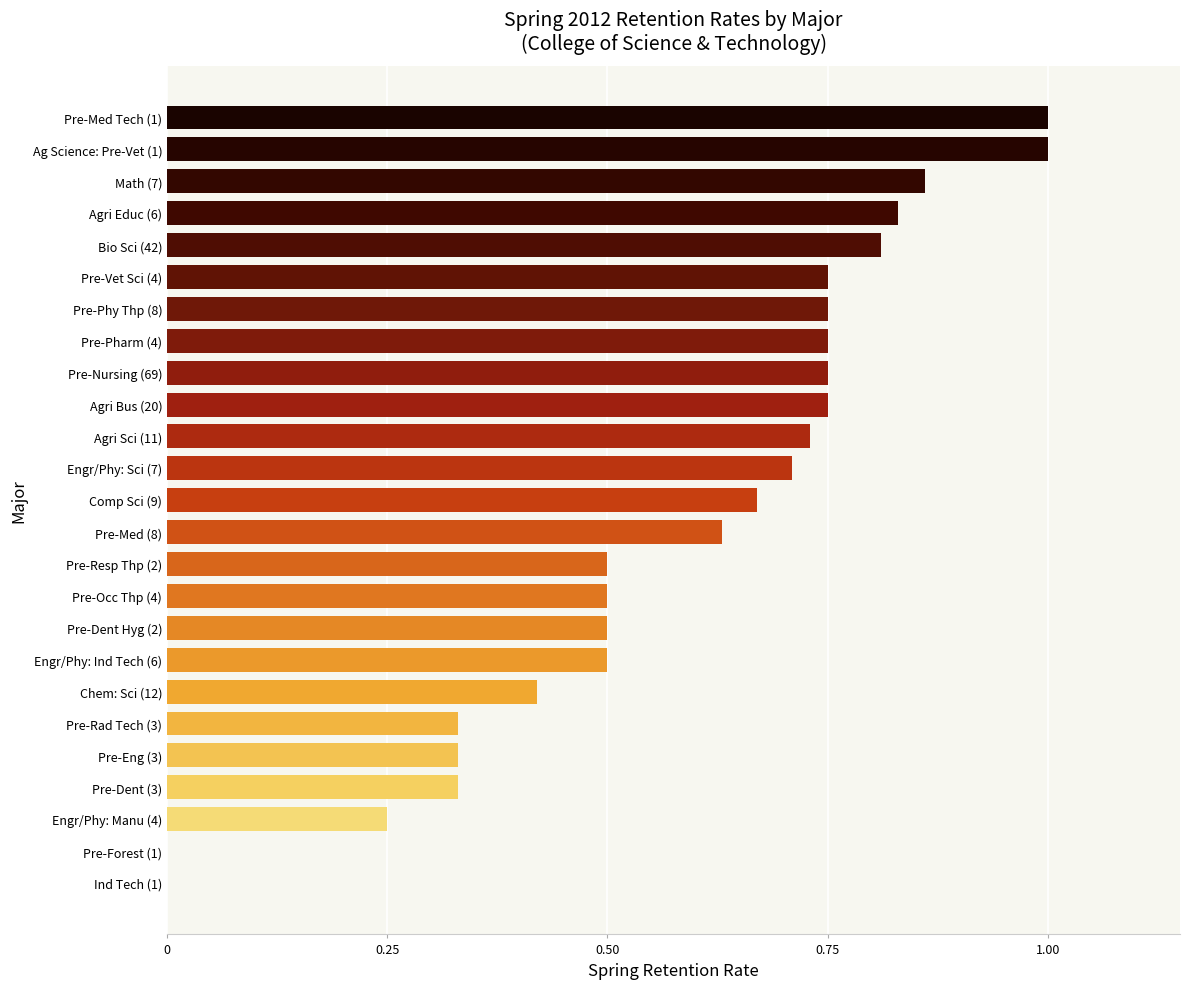

What is the sum of the values at Pre-Eng (3) and Pre-Pharm (4)?

1.1